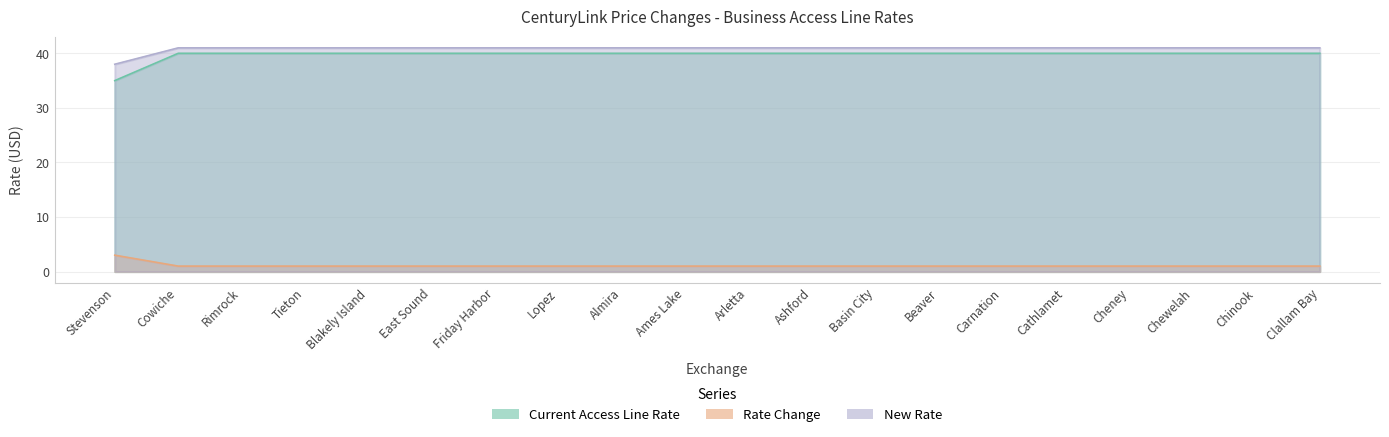

Reading left to right, list all the values displayed in this chart.

Current Access Line Rate: 38	41	41	41	41	41	41	41	41	41	41	41	41	41	41	41	41	41	41	41
Rate Change: 35	40	40	40	40	40	40	40	40	40	40	40	40	40	40	40	40	40	40	40
New Rate: 3	1	1	1	1	1	1	1	1	1	1	1	1	1	1	1	1	1	1	1